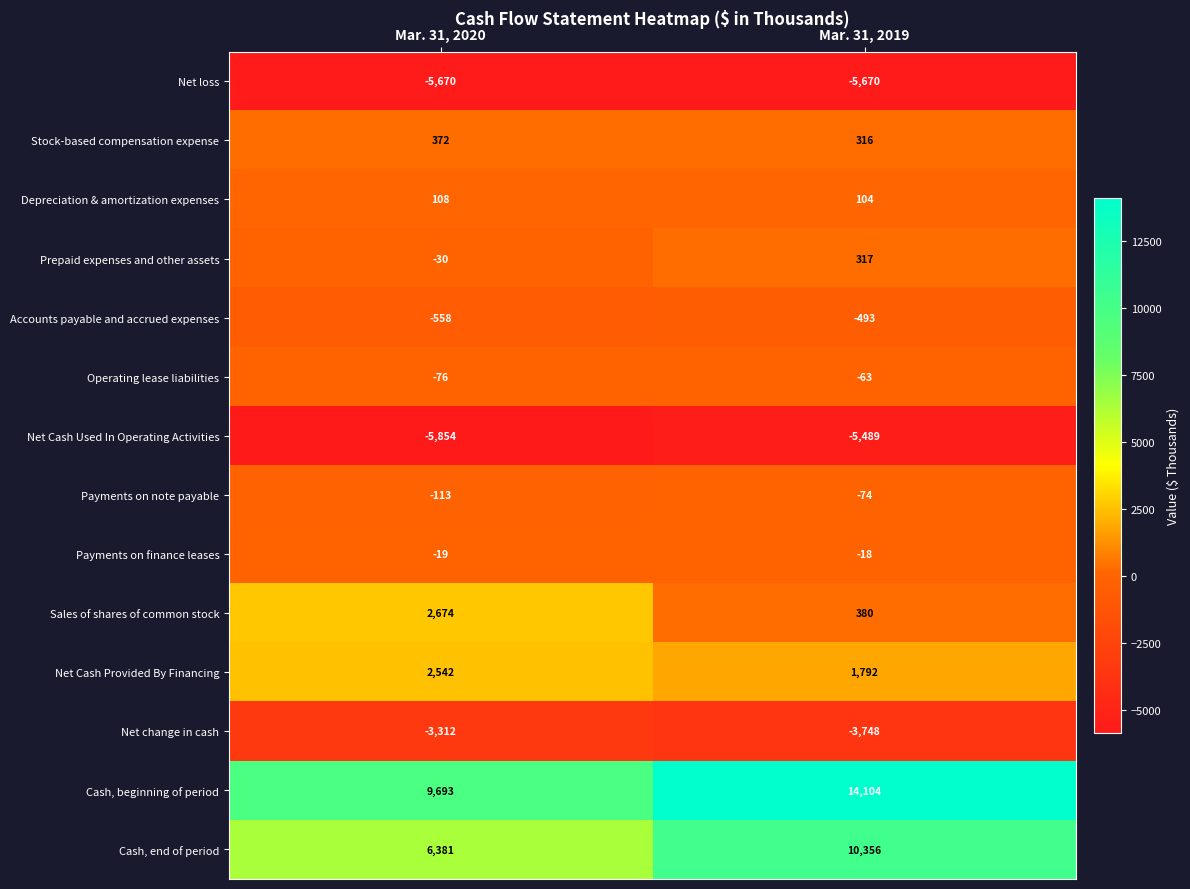

Between Mar. 31, 2020 and Mar. 31, 2019, which series saw the biggest shift?

Cash, beginning of period